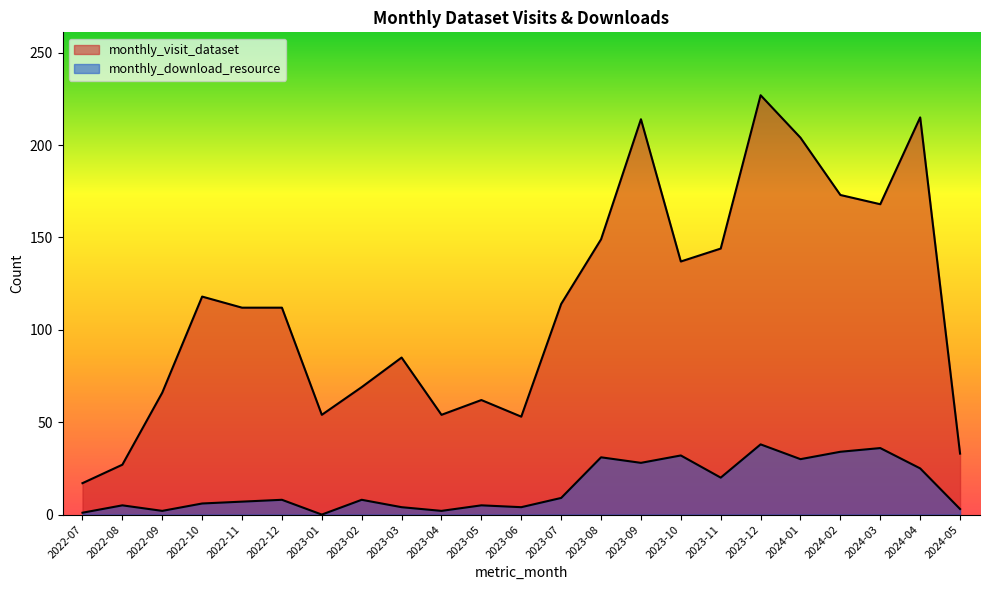

Reading right to left, extract all data points from this chart.

monthly_visit_dataset: 33	215	168	173	204	227	144	137	214	149	114	53	62	54	85	69	54	112	112	118	66	27	17
monthly_download_resource: 3	25	36	34	30	38	20	32	28	31	9	4	5	2	4	8	0	8	7	6	2	5	1